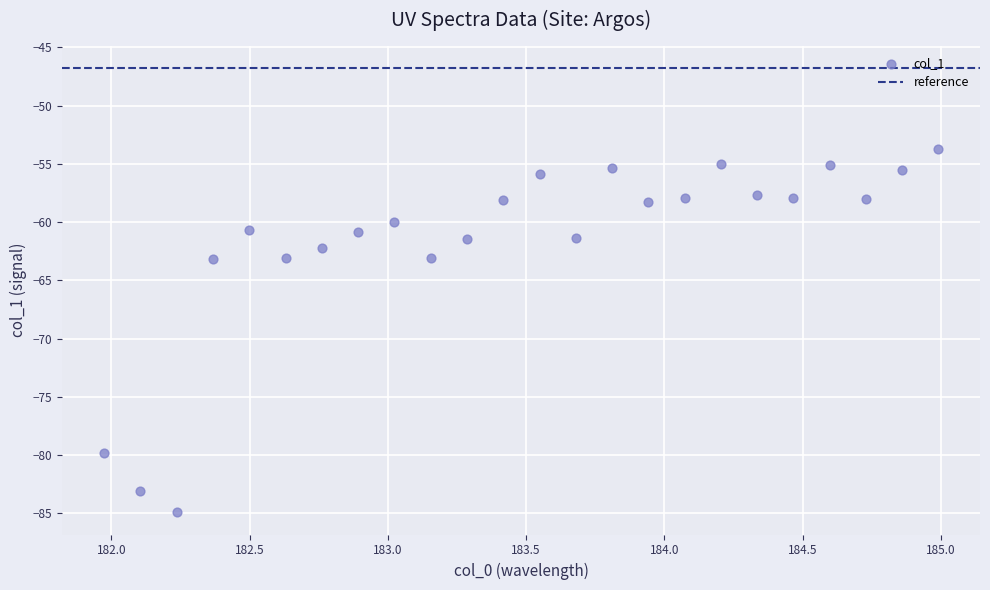

What is the range of X values (max minus min)?

3.0